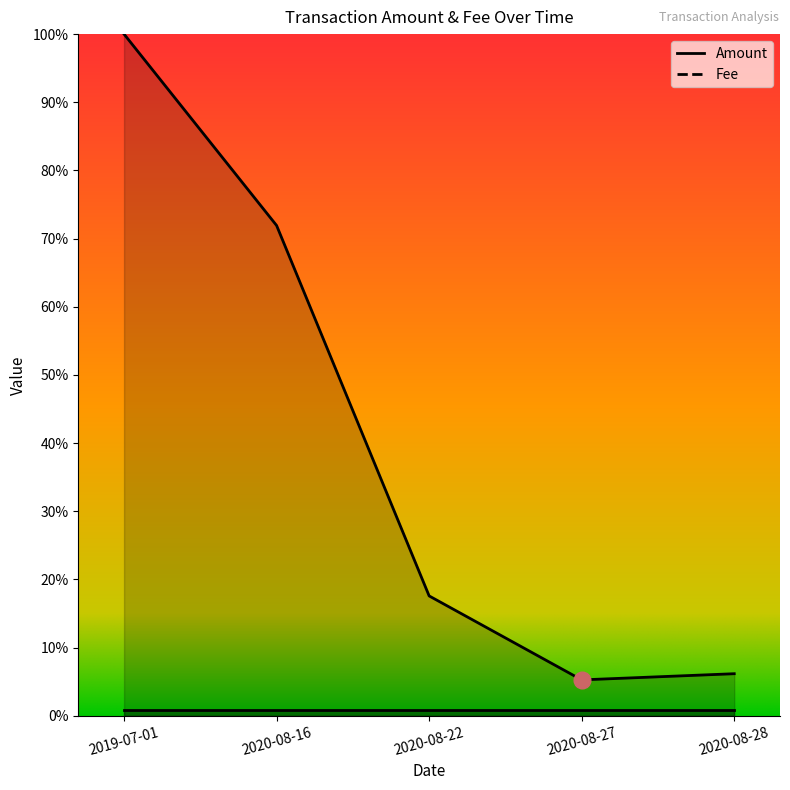

Reading left to right, what are all the values shown in this chart?

2019-07-01=1.0	2020-08-16=0.7	2020-08-22=0.2	2020-08-27=0.1	2020-08-28=0.1